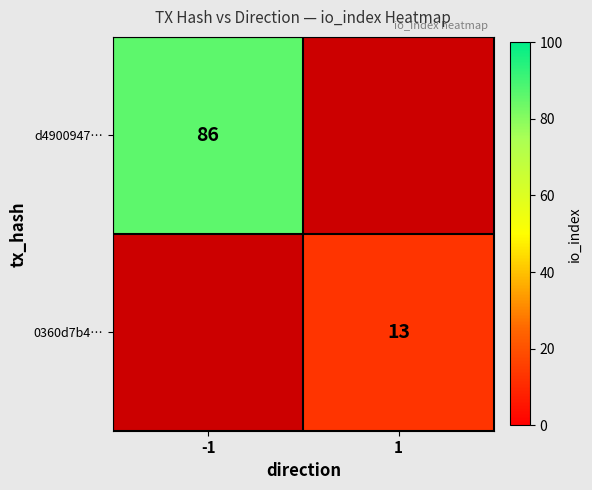

The 0360d7b4… series shows 21 at 1. True or false?

False